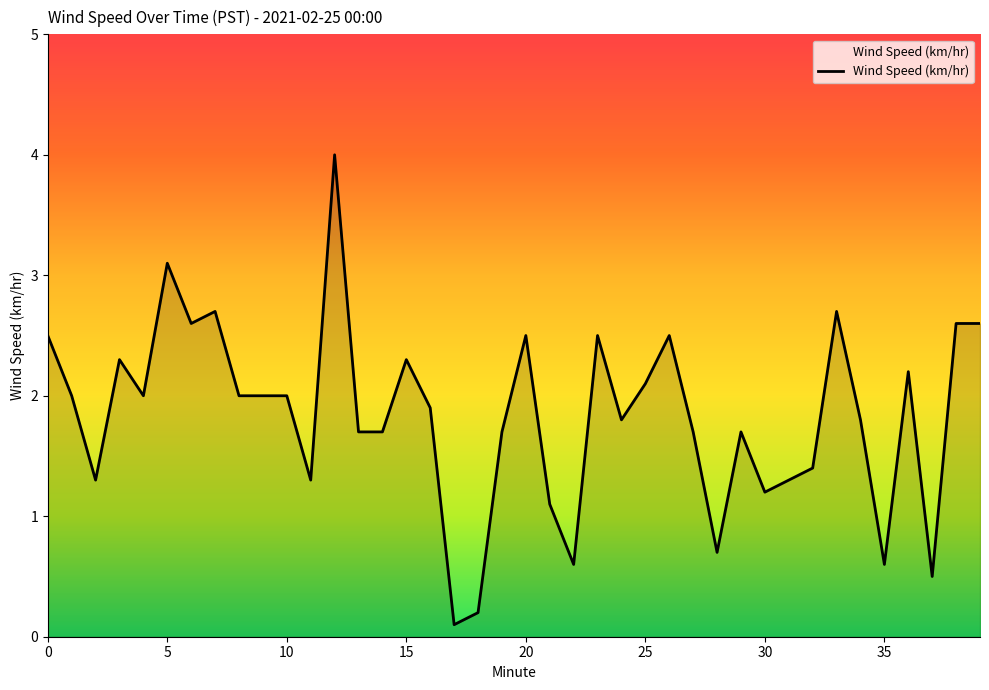

What is the maximum value shown in the chart?

4.0